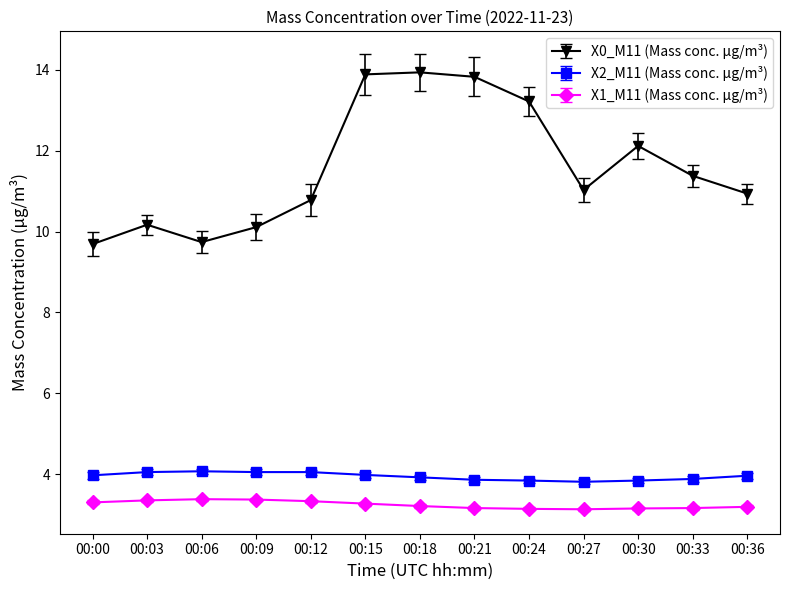

What is the sum of all X1_M11 (Mass conc. μg/m³) values?

42.1